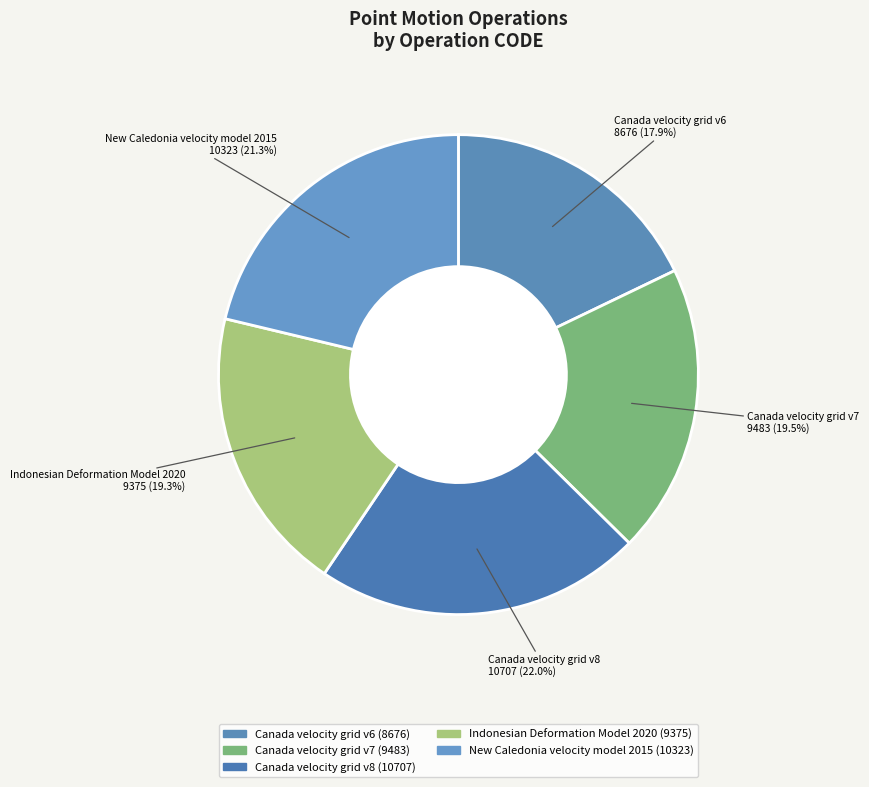

Combined, do Canada velocity grid v6 and New Caledonia velocity model 2015 account for over 50%?

No